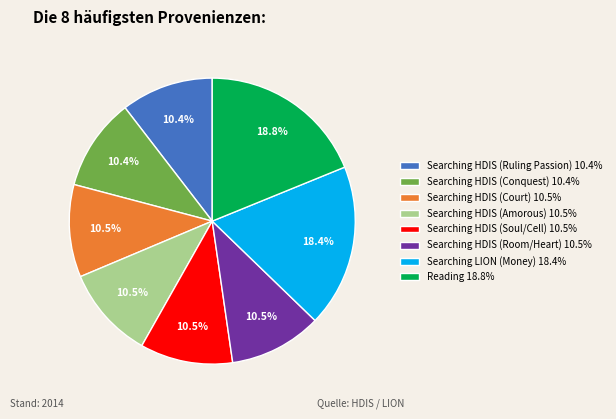

Does Searching HDIS (Room/Heart) account for over 50% of the chart?

No